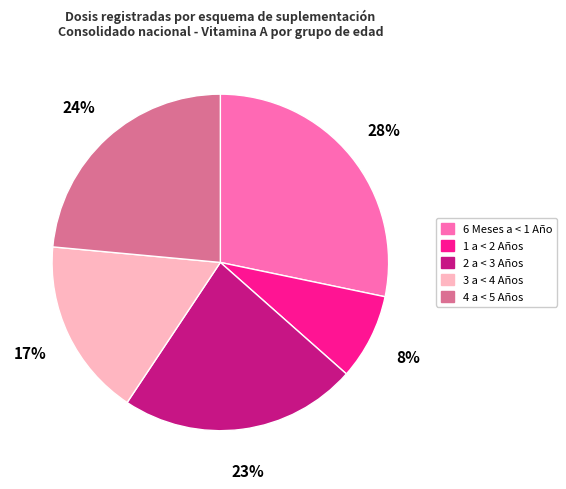

Is the sum of 4 a < 5 Años and 6 Meses a < 1 Año greater than half?

Yes